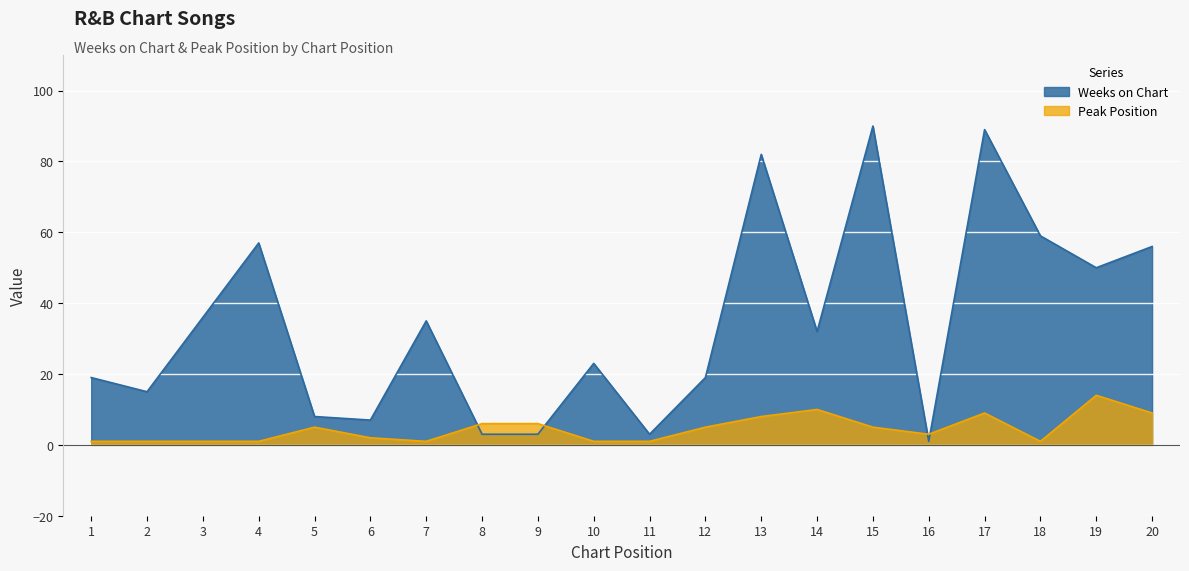

Is the value of Peak Position at 8 greater than the value of Weeks on Chart at 13?

No